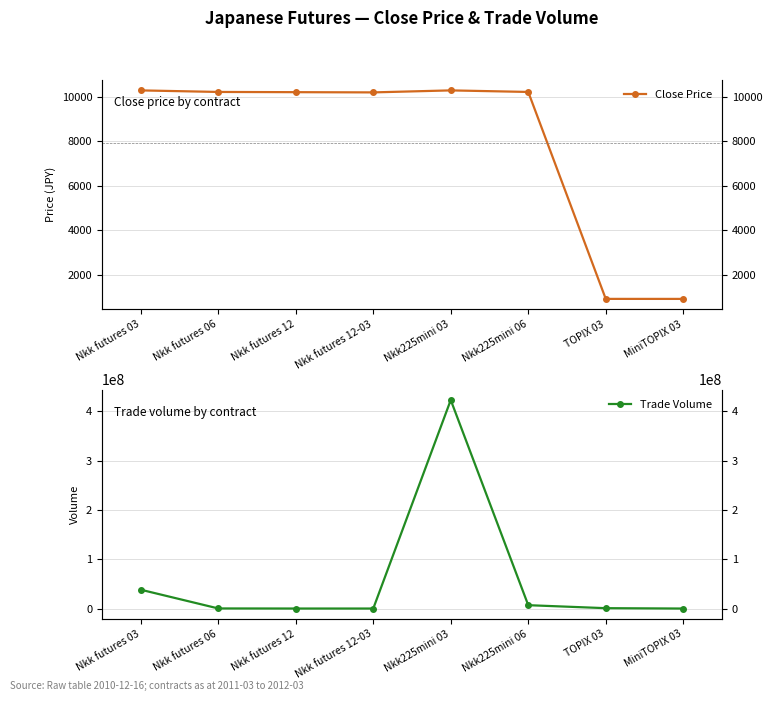

At which label does Trade Volume first exceed 751560?

Nkk futures 03